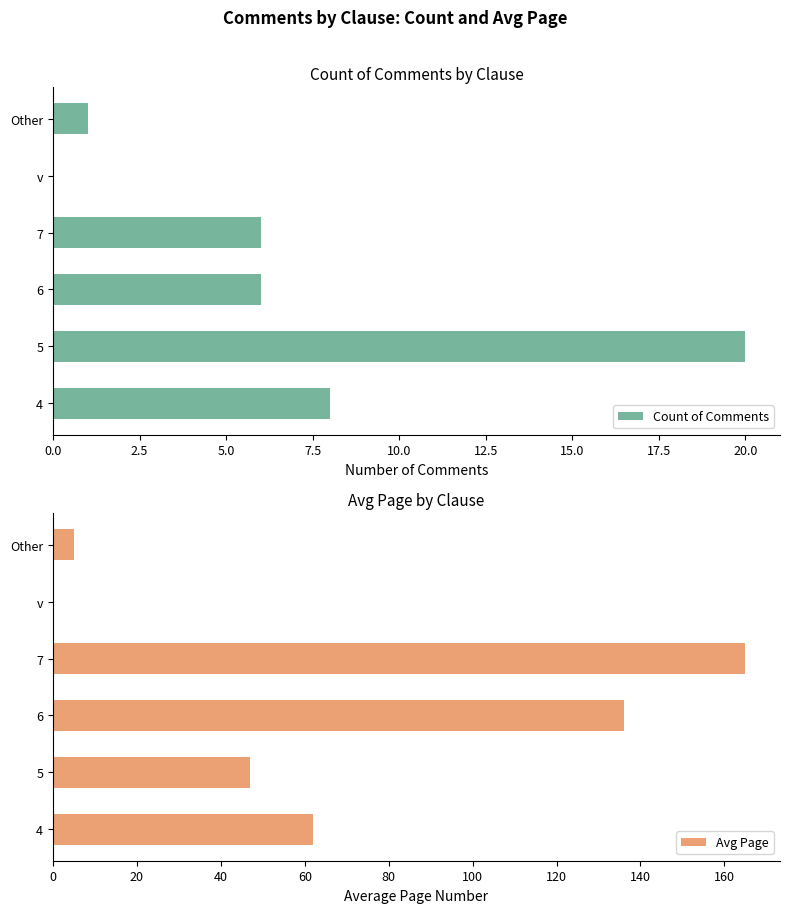

Is it true that Avg Page equals 62 at 4?

True